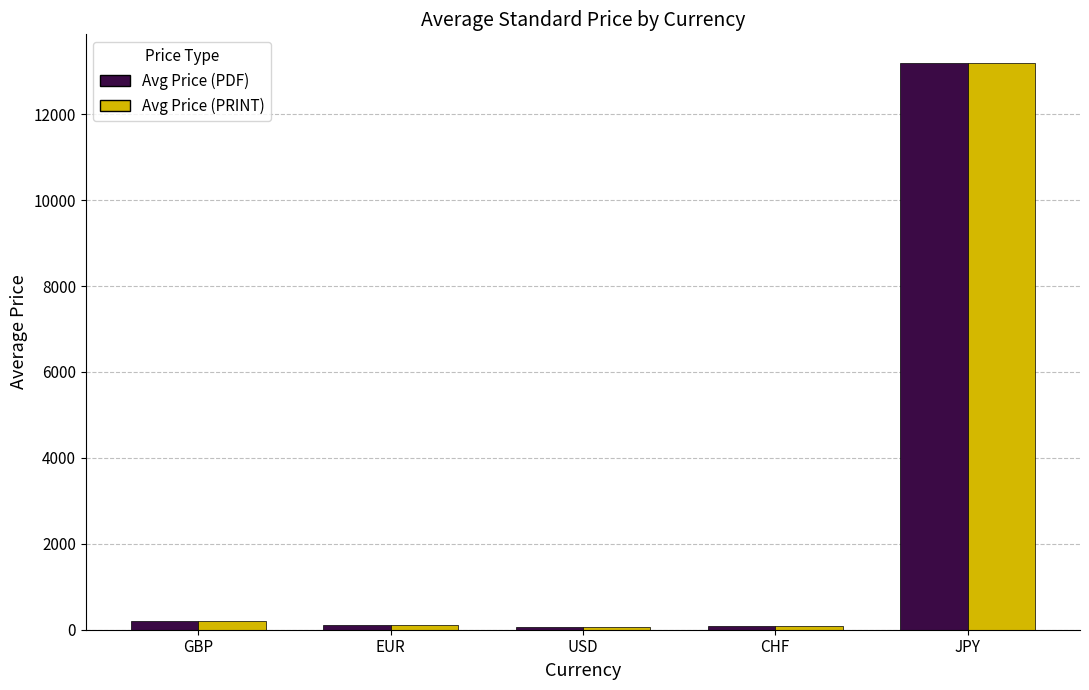

What is the difference between the maximum and minimum values in the Avg Price (PRINT) series?

13127.5